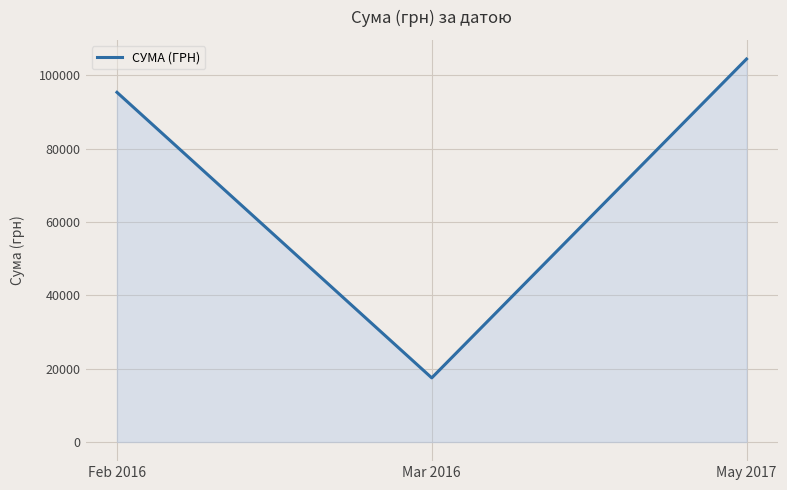

What is the average value?

72401.1